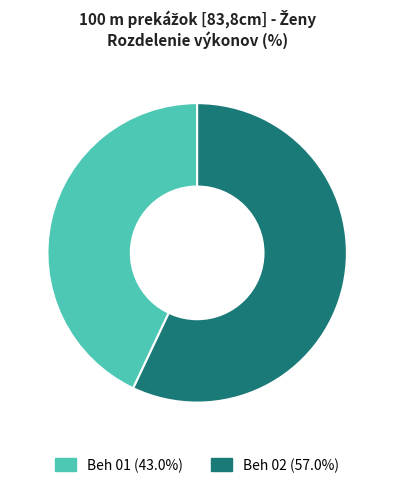

How many segments does this pie chart have?

2